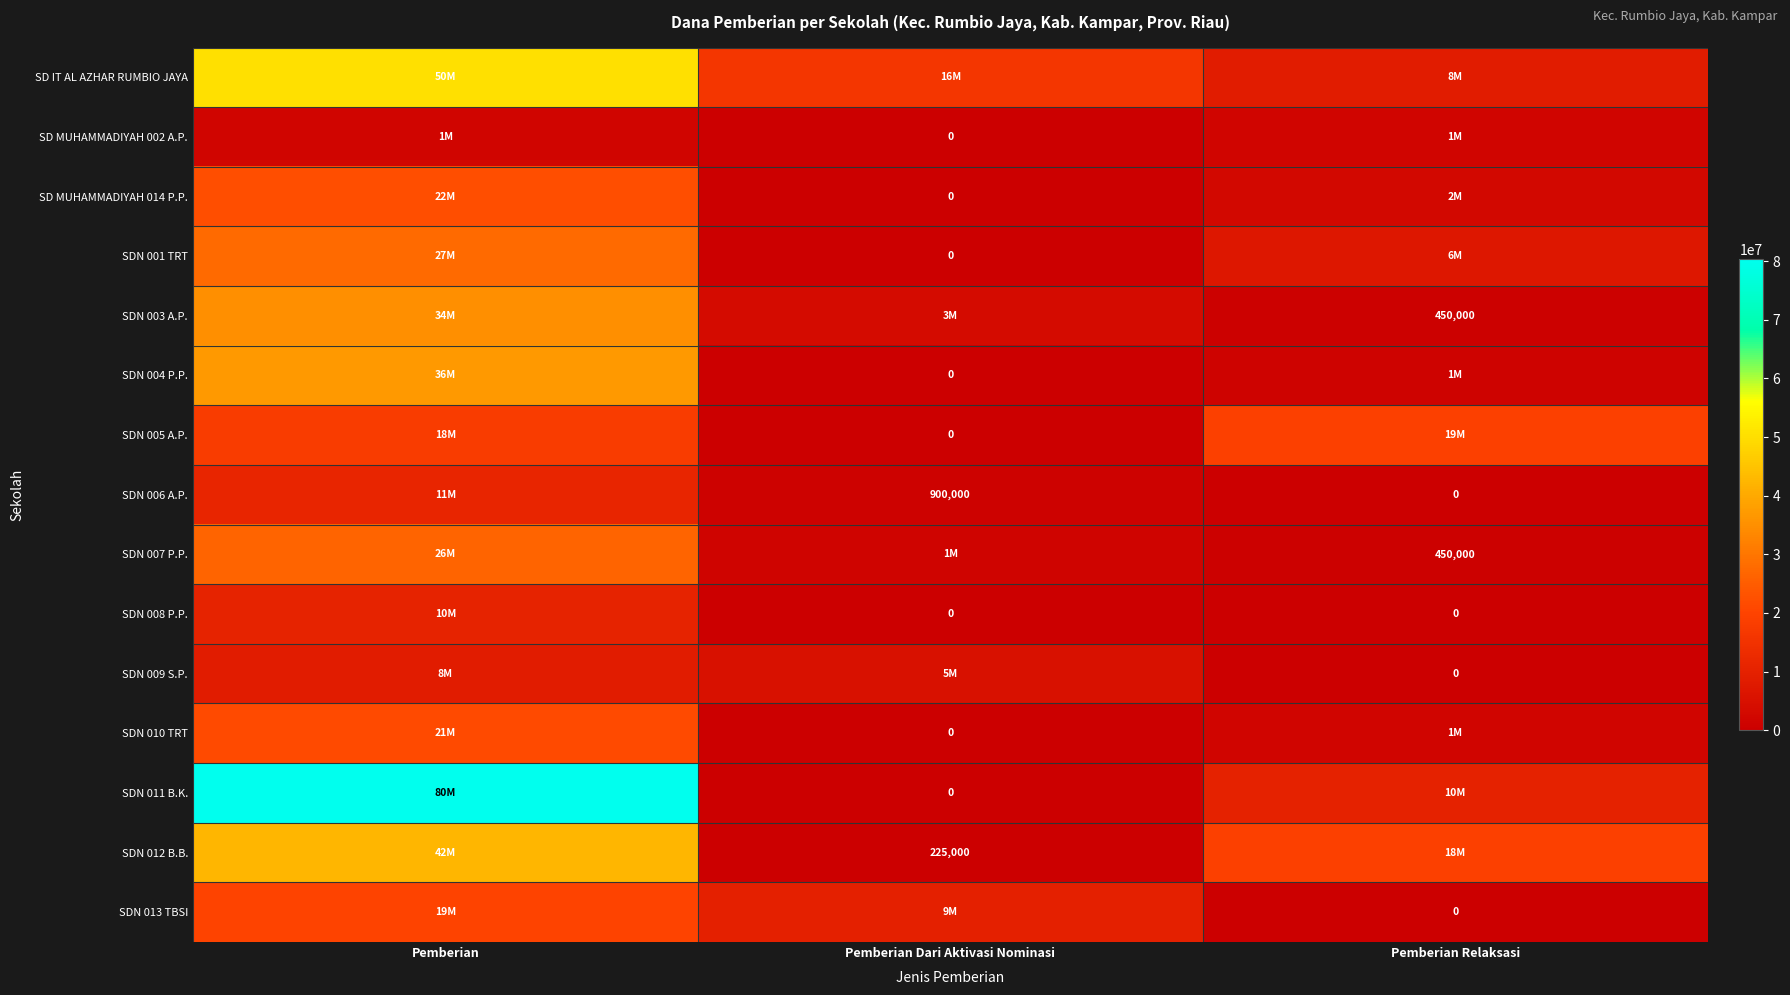

Is the value of SDN 001 TRT at Pemberian Dari Aktivasi Nominasi greater than the value of SDN 006 A.P. at Pemberian Dari Aktivasi Nominasi?

No